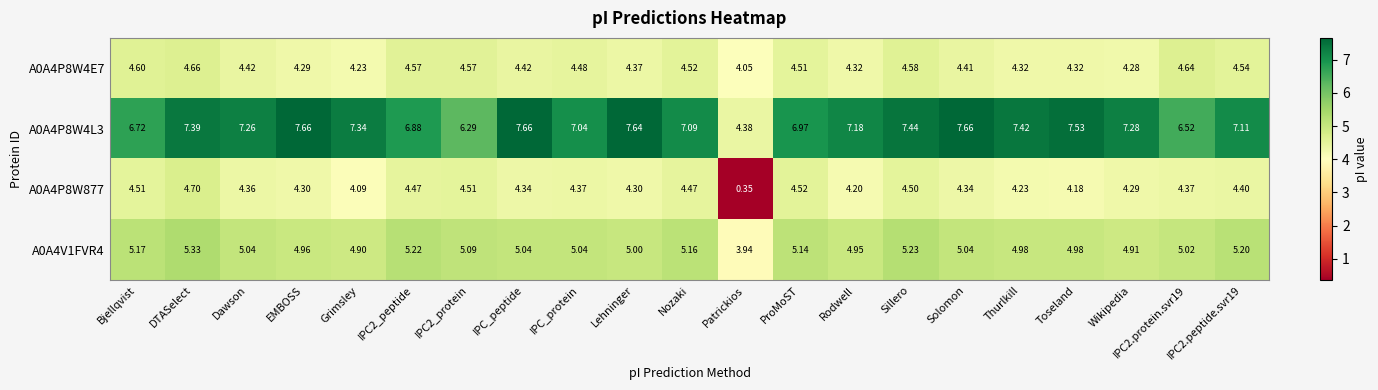

Which category has the lowest value across all series?

Patrickios